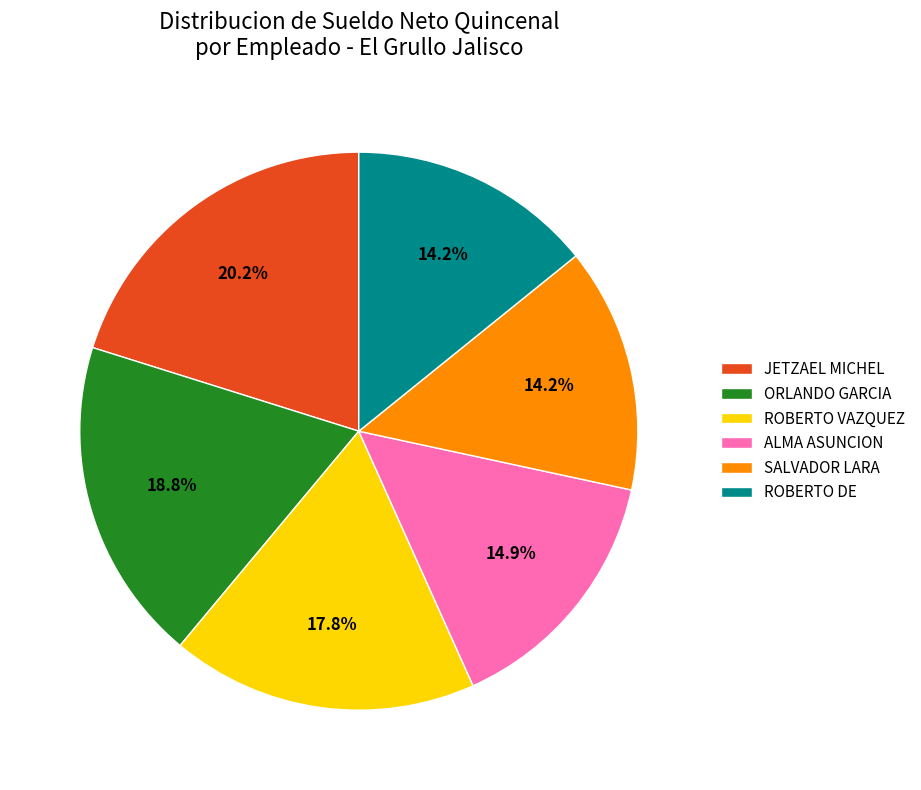

Does any single category account for the majority?

No